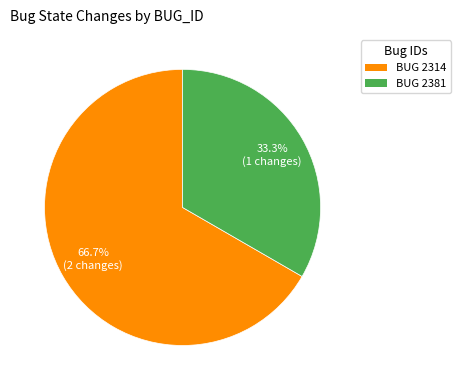

Does any single category account for the majority?

Yes